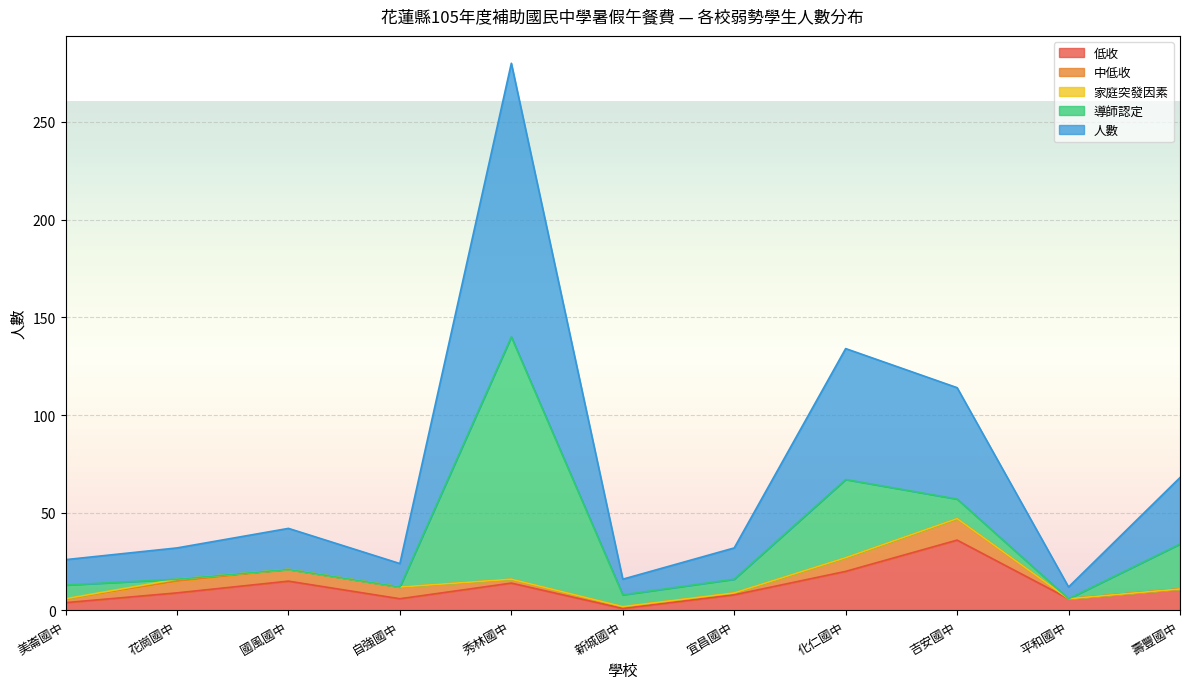

What is the total value across all series at 化仁國中?

134